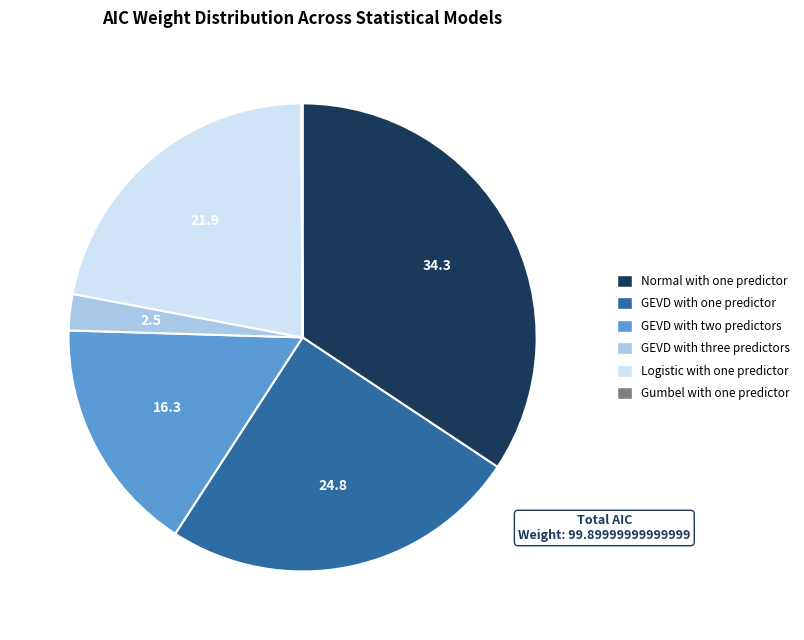

Does any single category account for the majority?

No